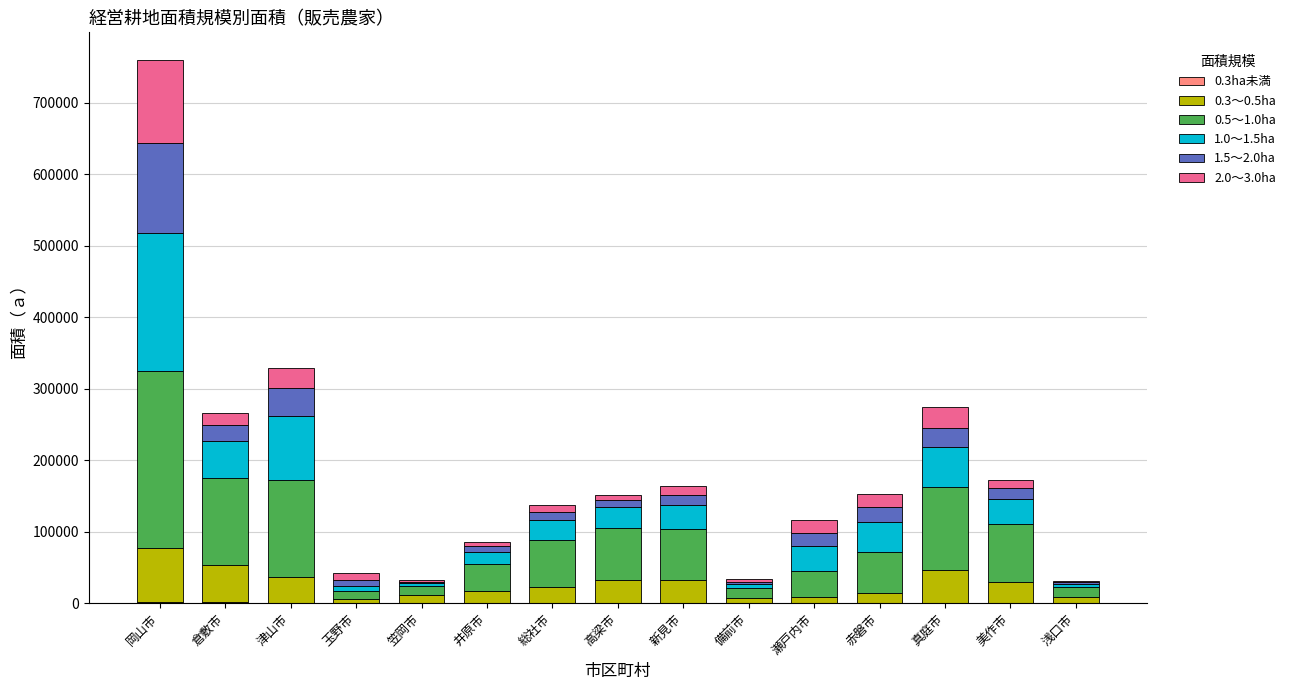

At which category is the sum across all series the highest?

岡山市